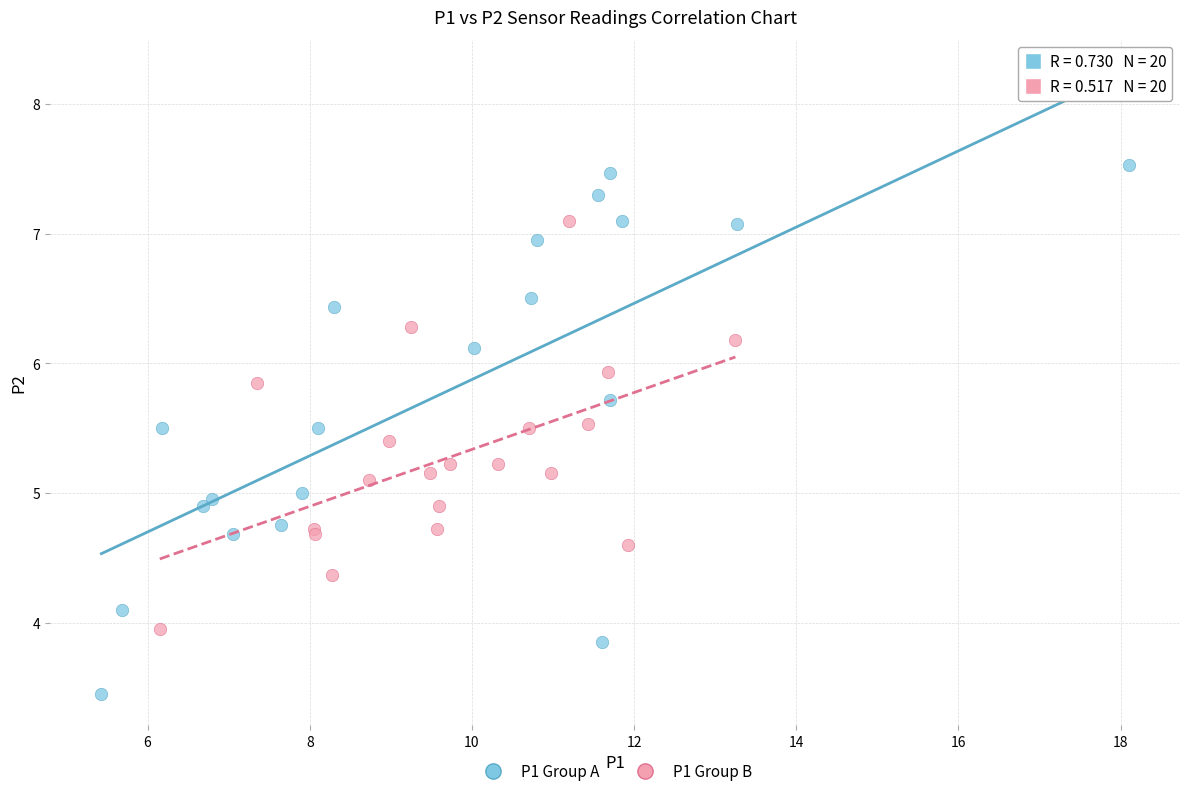

Which series reaches the maximum Y coordinate?

P1 Group A